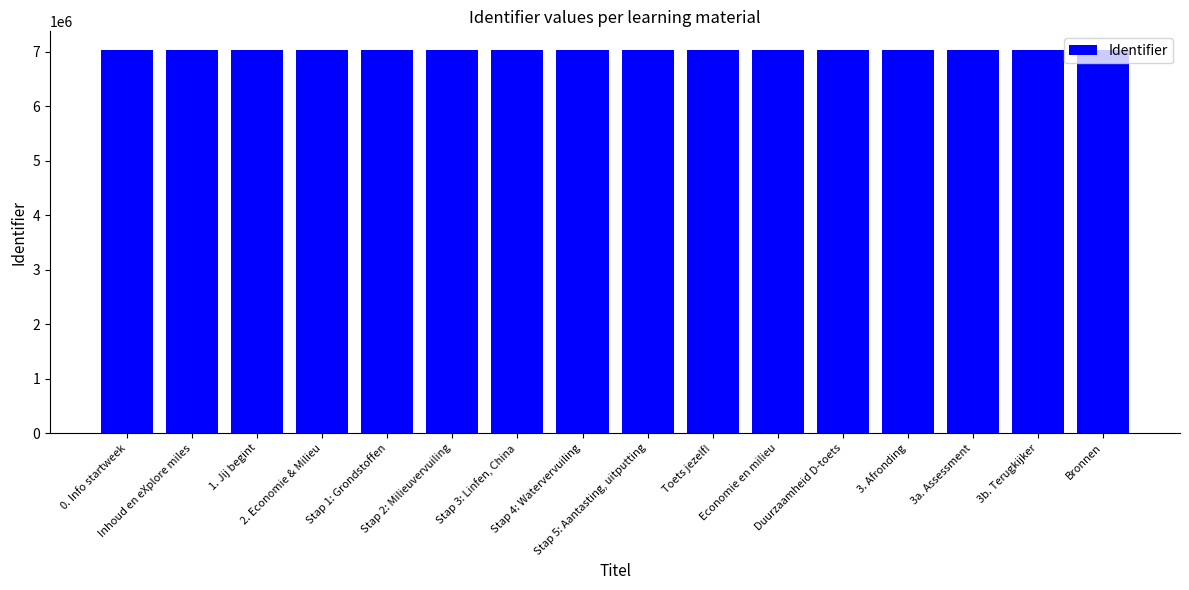

How many categories are shown in the chart?

16